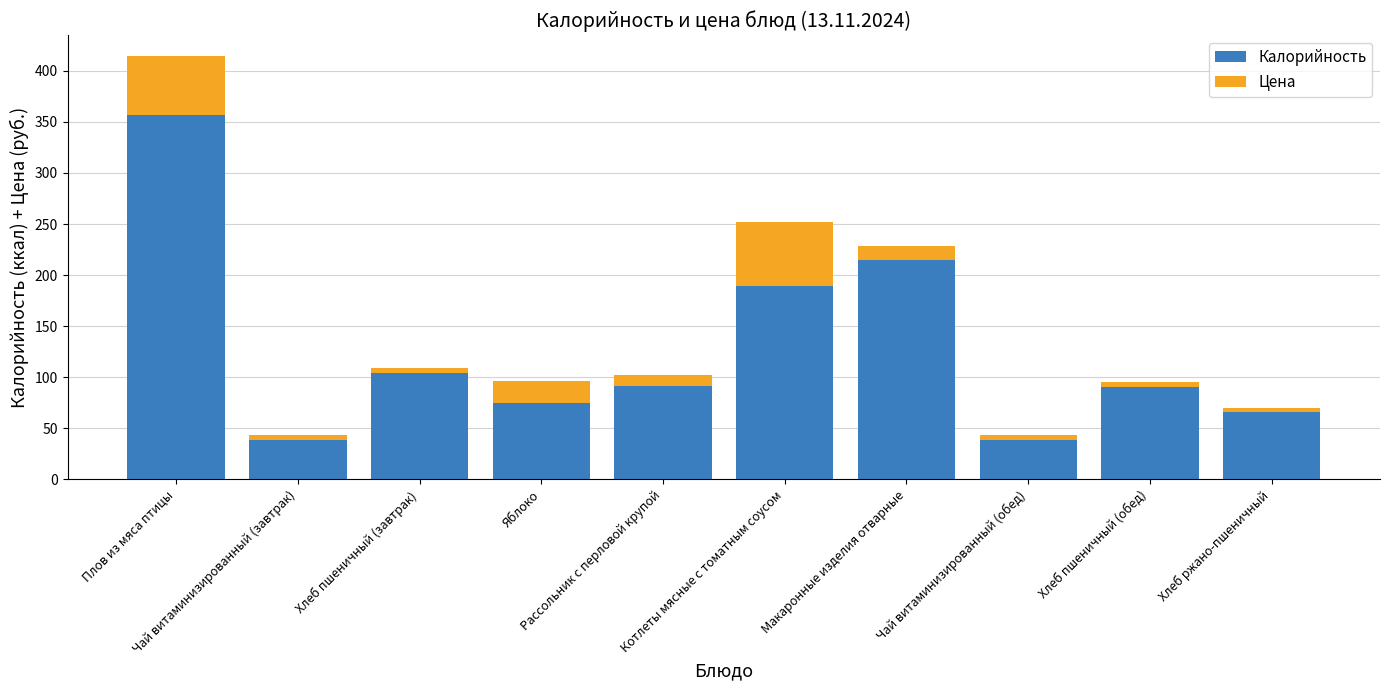

What is the sum of all Калорийность values?

1264.7